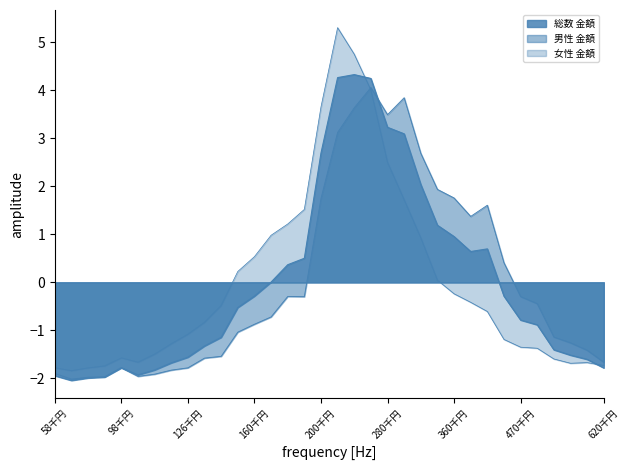

At which category is the sum across all series the highest?

240千円